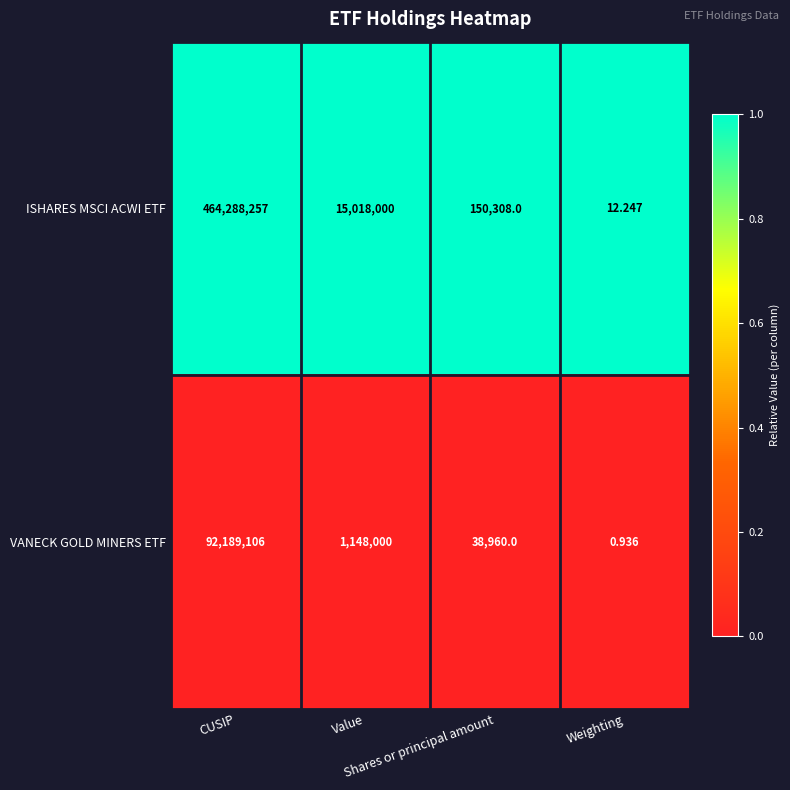

Which series has the widest spread of values?

ISHARES MSCI ACWI ETF